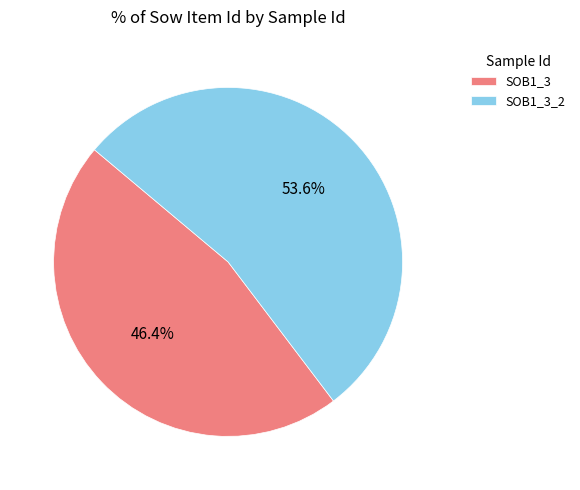

Which category has the smallest portion of the pie?

SOB1_3